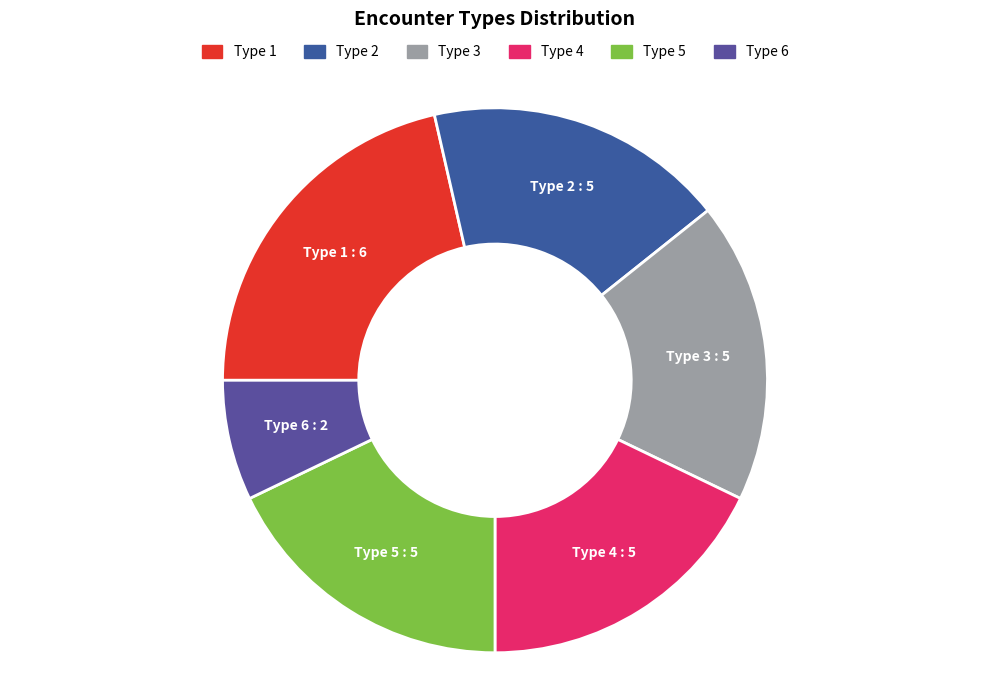

To the nearest percent, what is the difference between the largest and smallest slice percentages?

14%